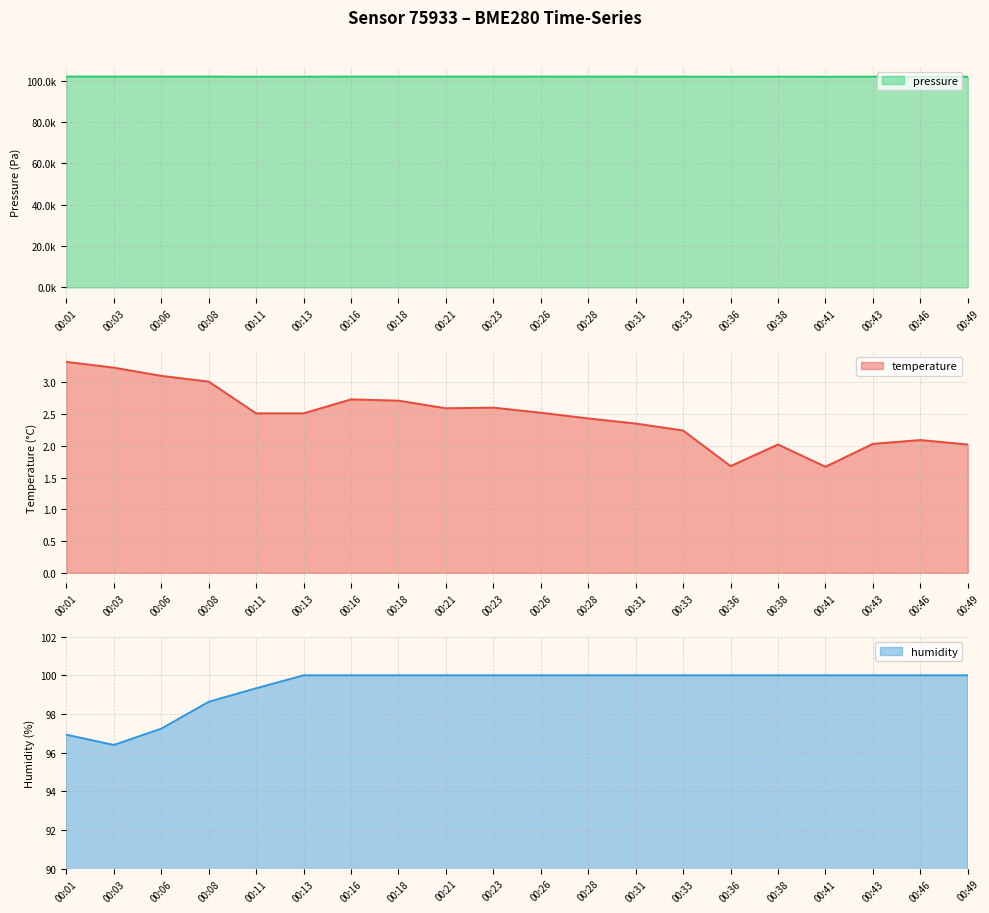

Is it true that pressure equals 56052.7 at 00:18?

False